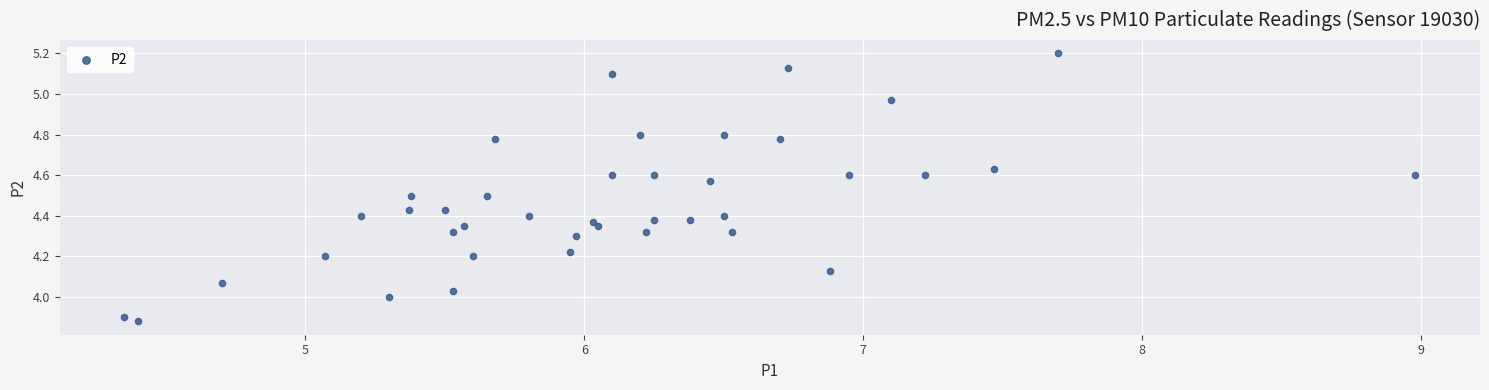

What is the range of Y values (max minus min)?

1.3